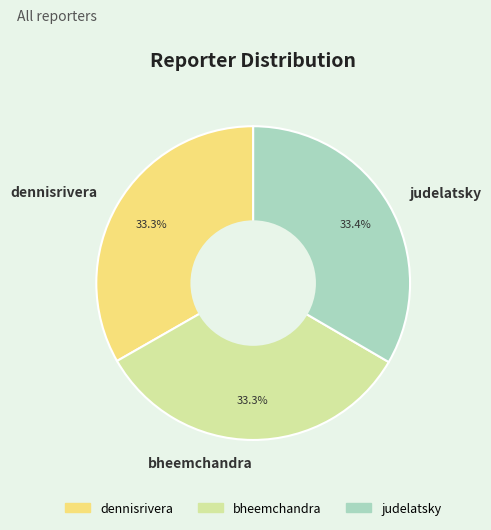

How much of the chart is everything except bheemchandra?

66.7%